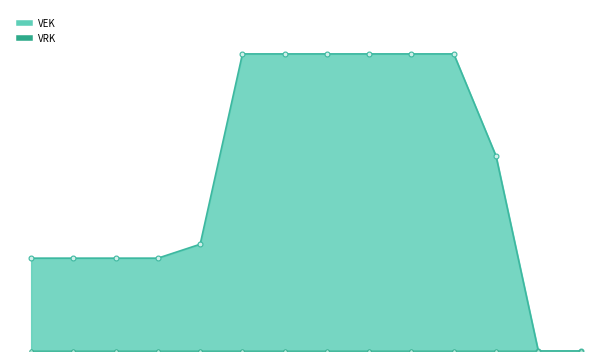

What is the ratio of the value at 2023 Opmaak – goedgekeurd to the value at 2023 1ste aanpassing – goedgekeurd?

1.0